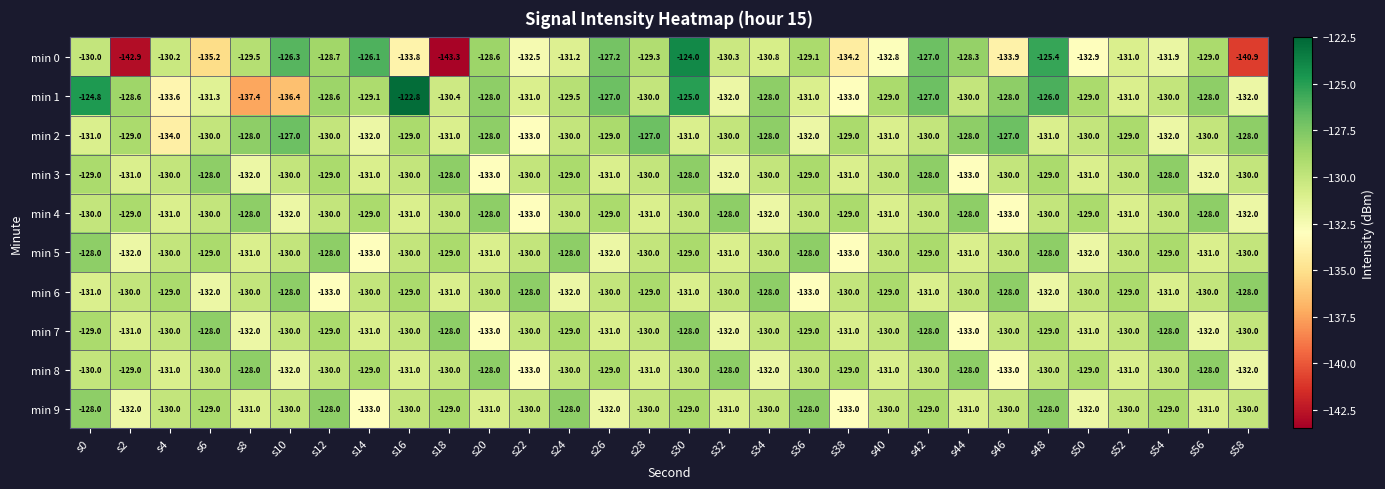

Count the min 7 values in the range -131 to -129.

20